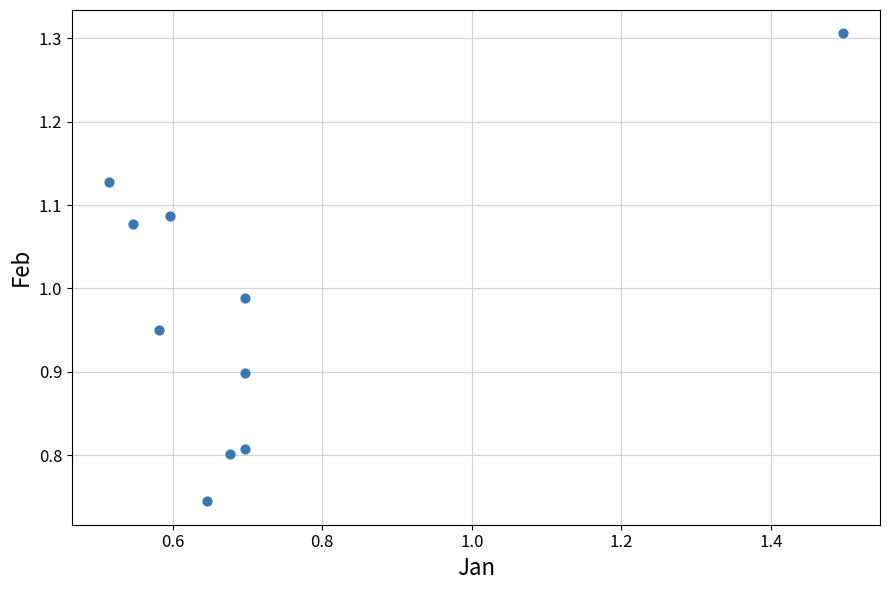

What is the range of Y values (max minus min)?

0.6